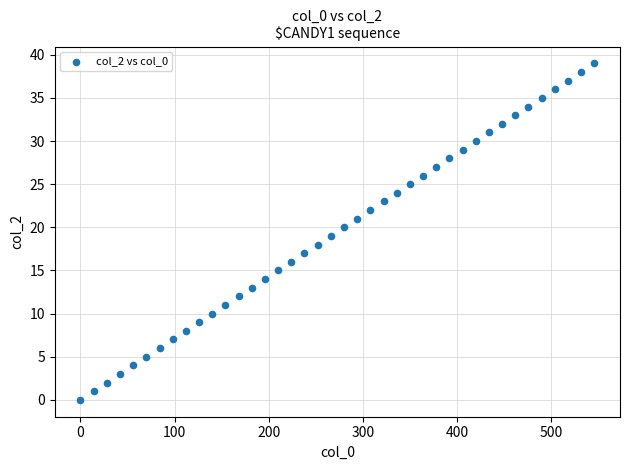

What is the range of Y values (max minus min)?

39